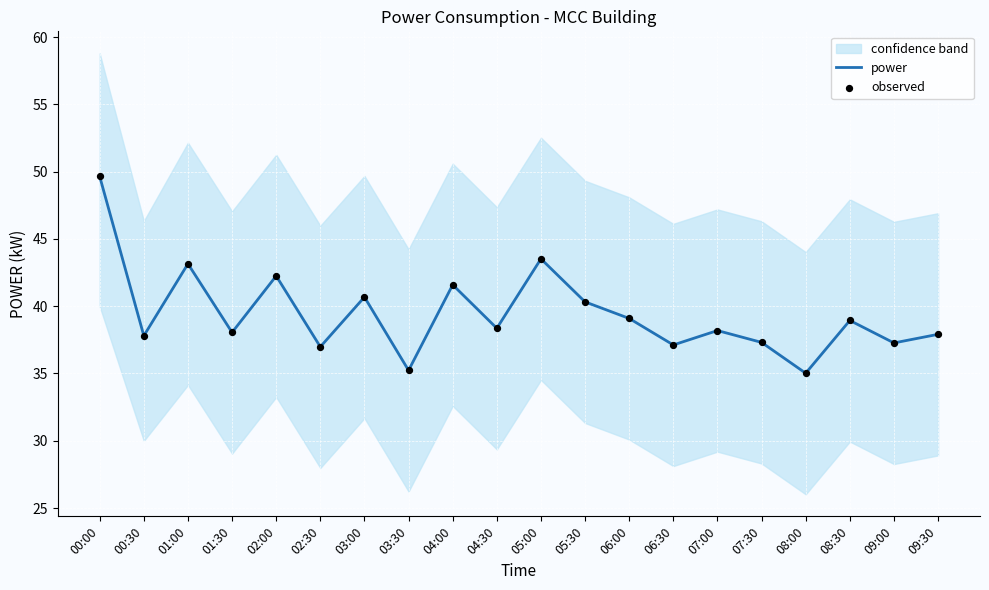

What is the total value across all series at 01:30?

76.1